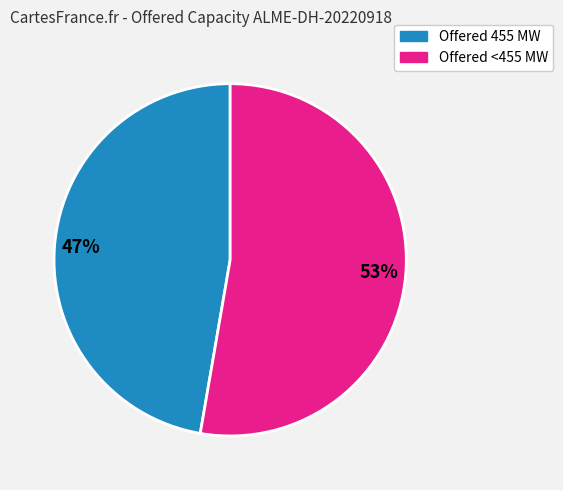

To the nearest percent, what is the average slice percentage?

50%